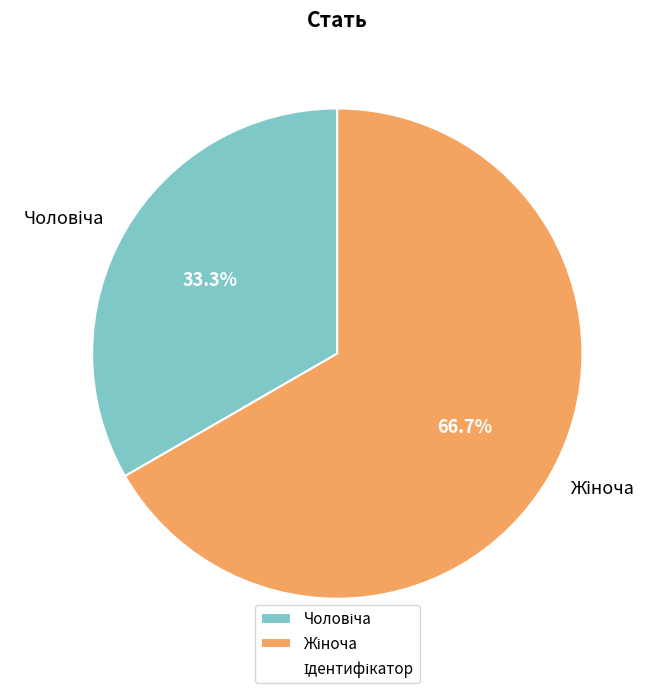

Is there any slice that represents more than half of the pie?

Yes